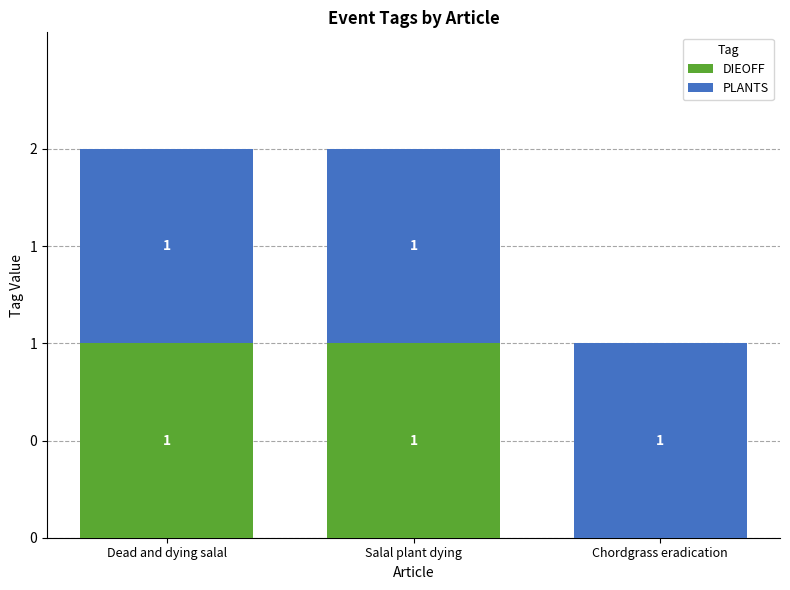

What is the difference between the DIEOFF values at Chordgrass eradication and Salal plant dying?

1